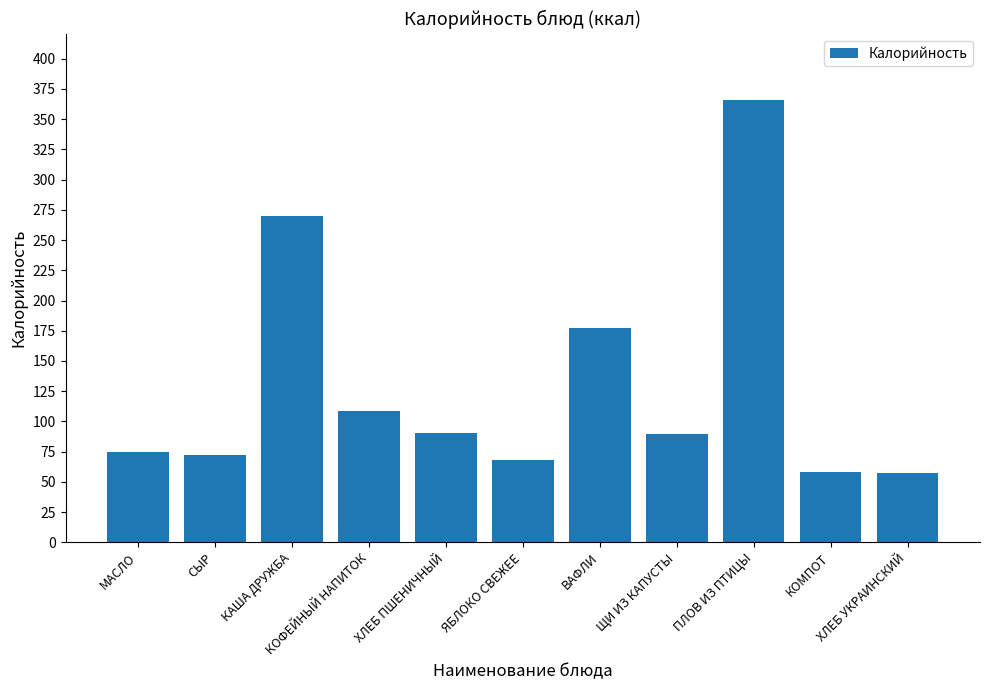

What is the value of the 1st bar from the left?

74.8